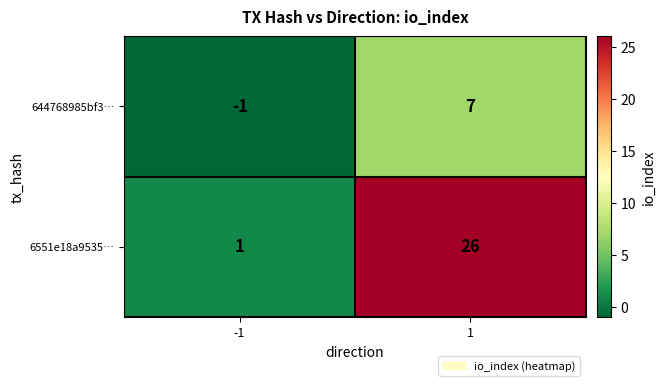

Reading right to left, what are all the values shown in this chart?

644768985bf3…: 1=7	-1=-1
6551e18a9535…: 1=26	-1=1